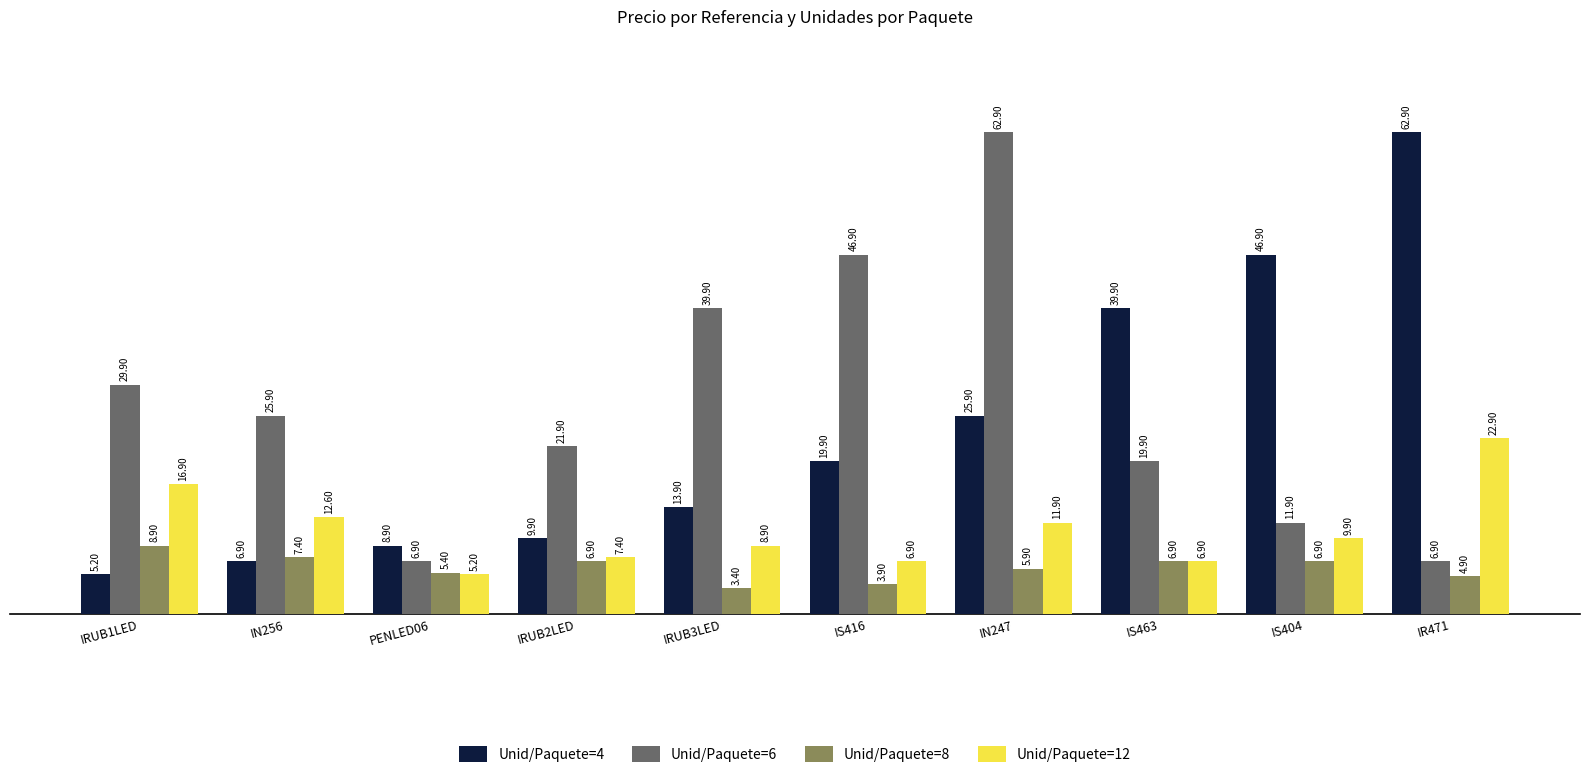

What is the label of the 8th bar from the left?

IS463